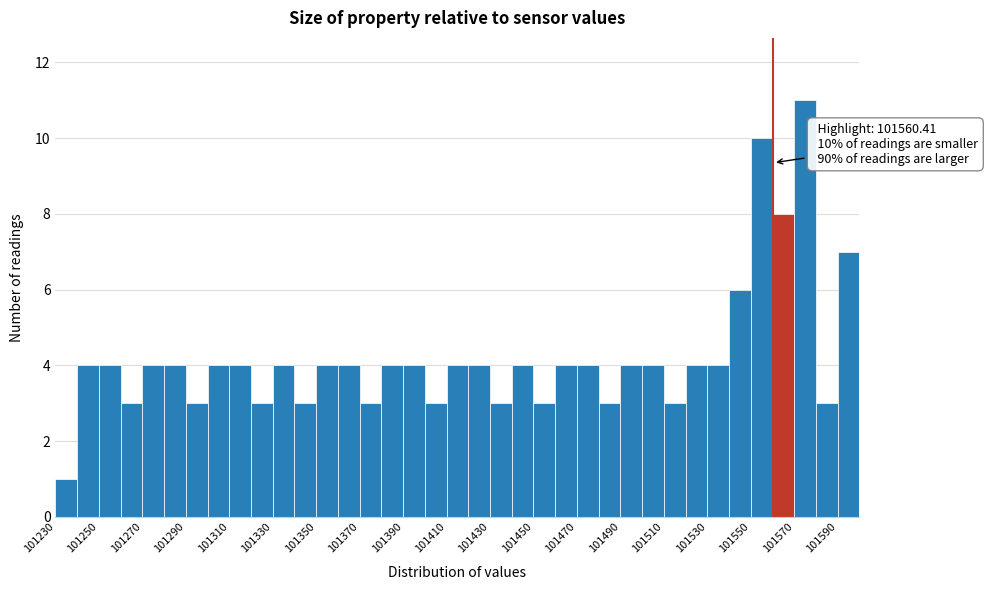

Over which range of the x-axis is the bar tallest?

101570 to 101580